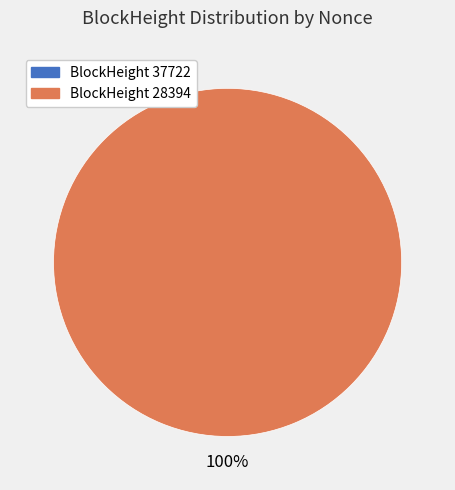

Between 28394 and 37722, which is larger?

28394